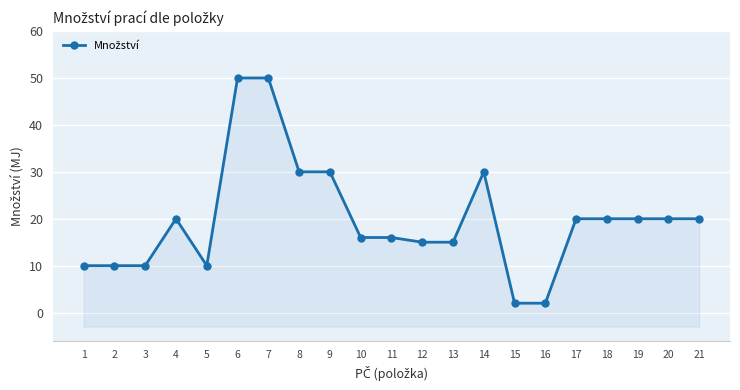

How many interior local peaks (higher than both neighbors) does the data have?

2